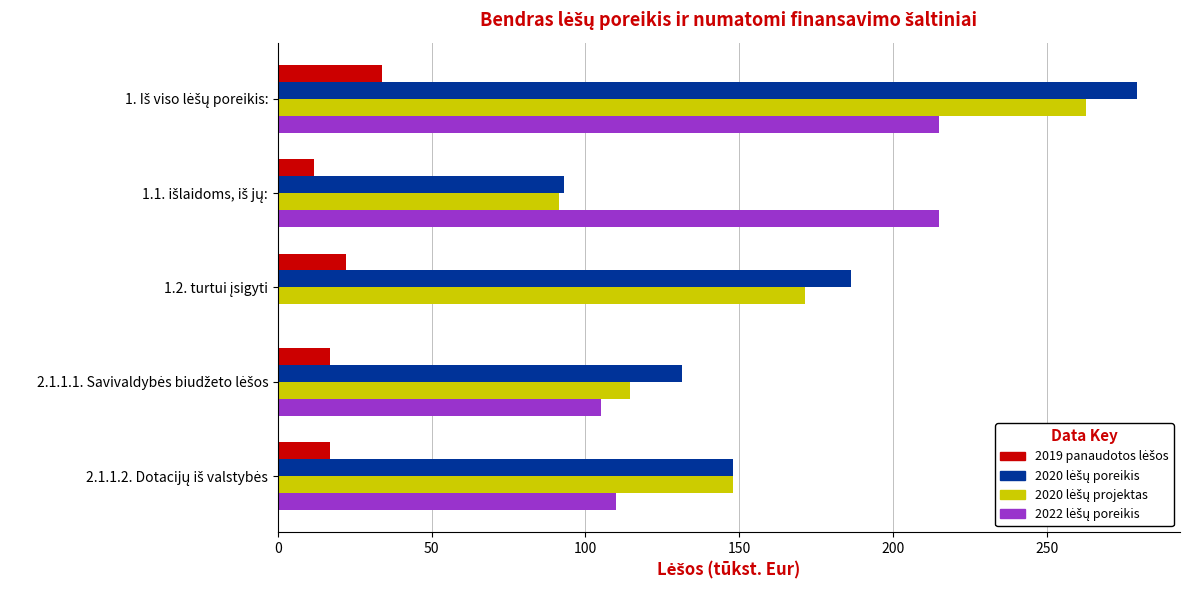

What is the maximum value shown in the chart?

279.4